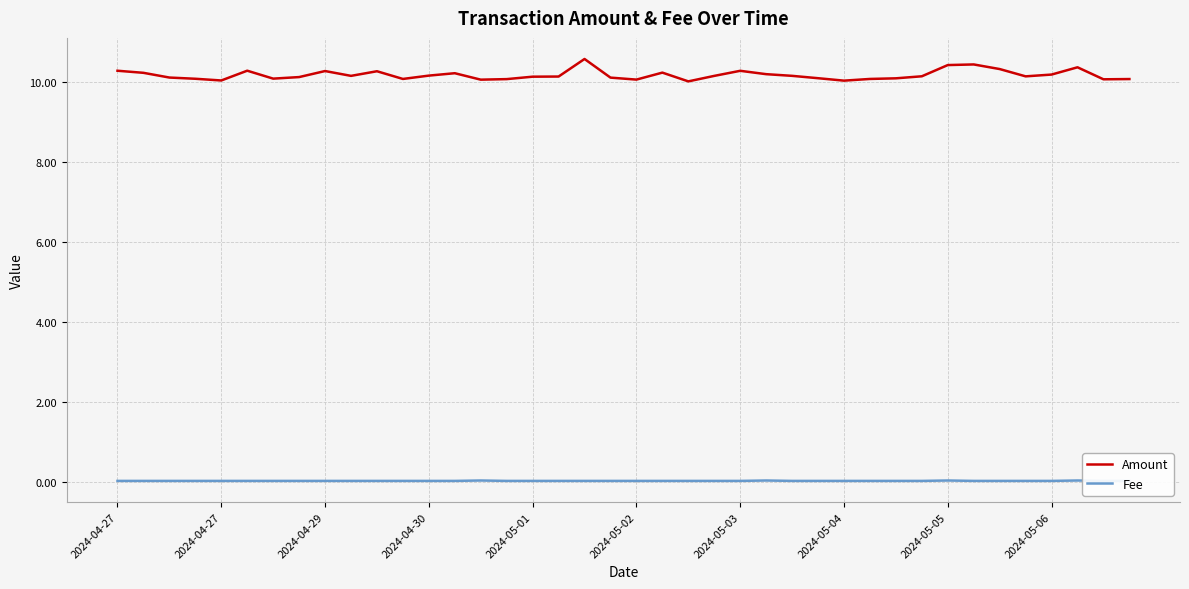

Reading left to right, what are all the values shown in this chart?

Amount: 10.3	10.2	10.1	10.1	10.0	10.3	10.1	10.1	10.3	10.1	10.3	10.1	10.1	10.2	10.0	10.1	10.1	10.1	10.6	10.1	10.0	10.2	10.0	10.1	10.3	10.2	10.1	10.1	10.0	10.1	10.1	10.1	10.4	10.4	10.3	10.1	10.2	10.4	10.1	10.1
Fee: 0.0	0.0	0.0	0.0	0.0	0.0	0.0	0.0	0.0	0.0	0.0	0.0	0.0	0.0	0.0	0.0	0.0	0.0	0.0	0.0	0.0	0.0	0.0	0.0	0.0	0.0	0.0	0.0	0.0	0.0	0.0	0.0	0.0	0.0	0.0	0.0	0.0	0.0	0.0	0.0